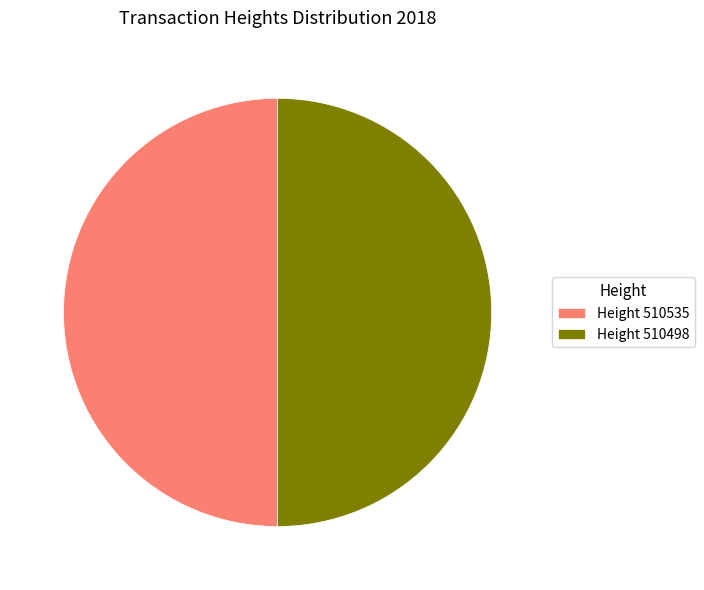

Combined, do Height 510535 and Height 510498 account for over 50%?

Yes